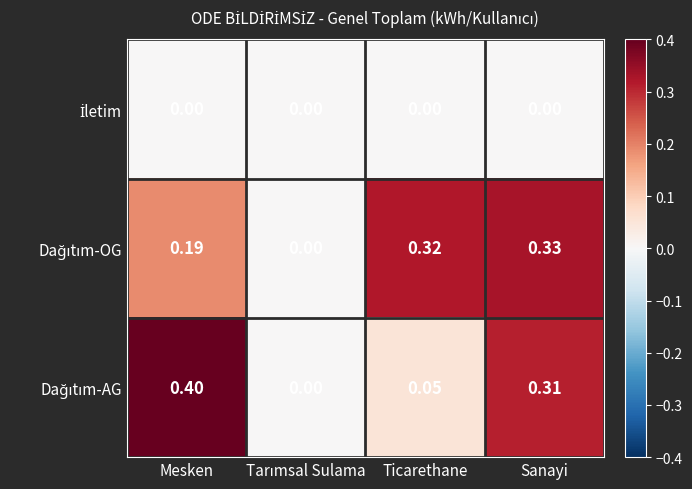

At which category does the chart reach its peak across all series?

Mesken